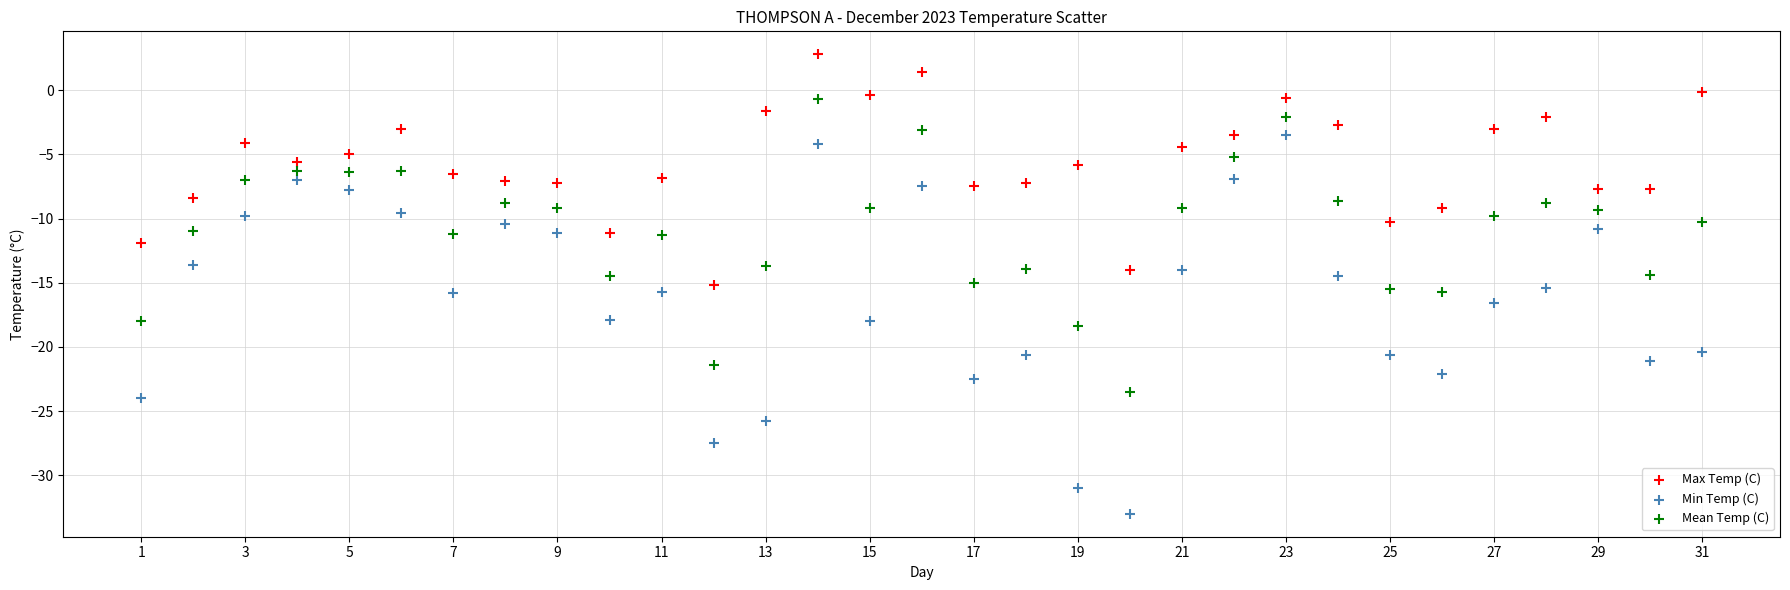

Which series has the largest Y range (max minus min)?

Min Temp (C)